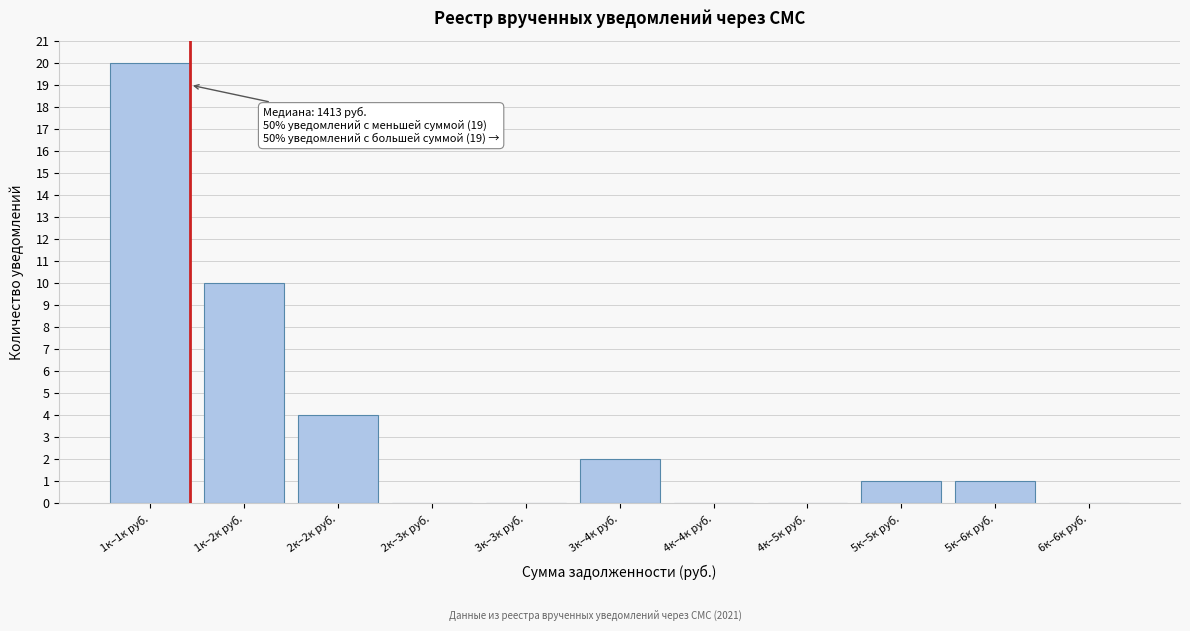

Reading left to right, list all the values displayed in this chart.

1к–1к руб.=20	1к–2к руб.=10	2к–2к руб.=4	2к–3к руб.=0	3к–3к руб.=0	3к–4к руб.=2	4к–4к руб.=0	4к–5к руб.=0	5к–5к руб.=1	5к–6к руб.=1	6к–6к руб.=0